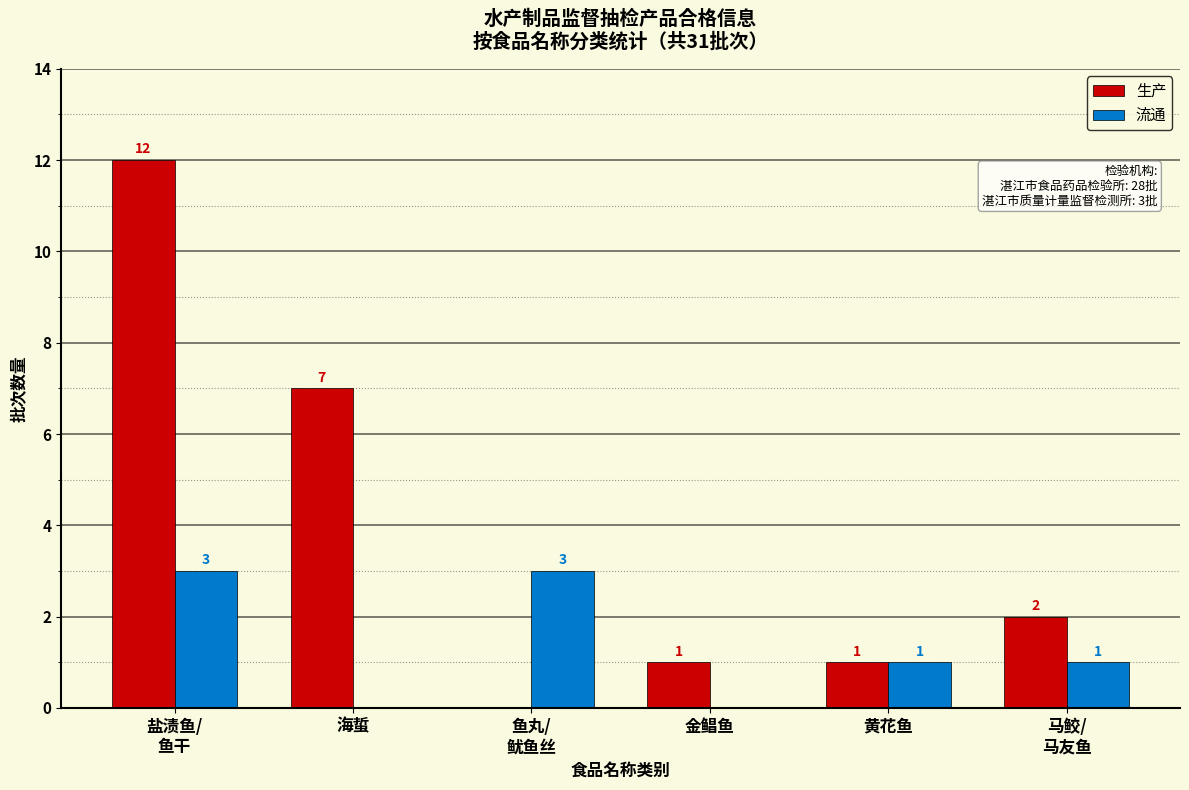

True or false: 流通 has a value of 1 at 黄花鱼.

True